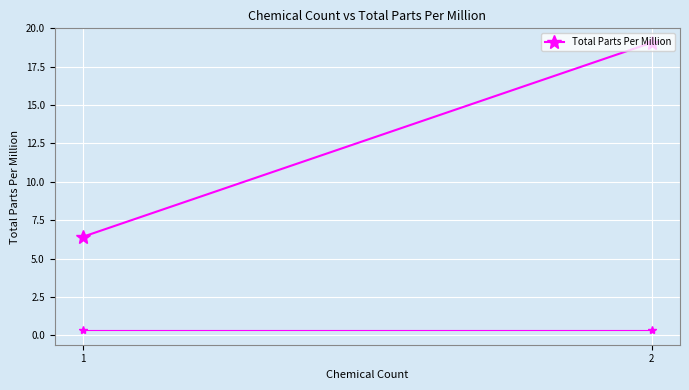

Reading left to right, what are all the values shown in this chart?

6.4	19.1